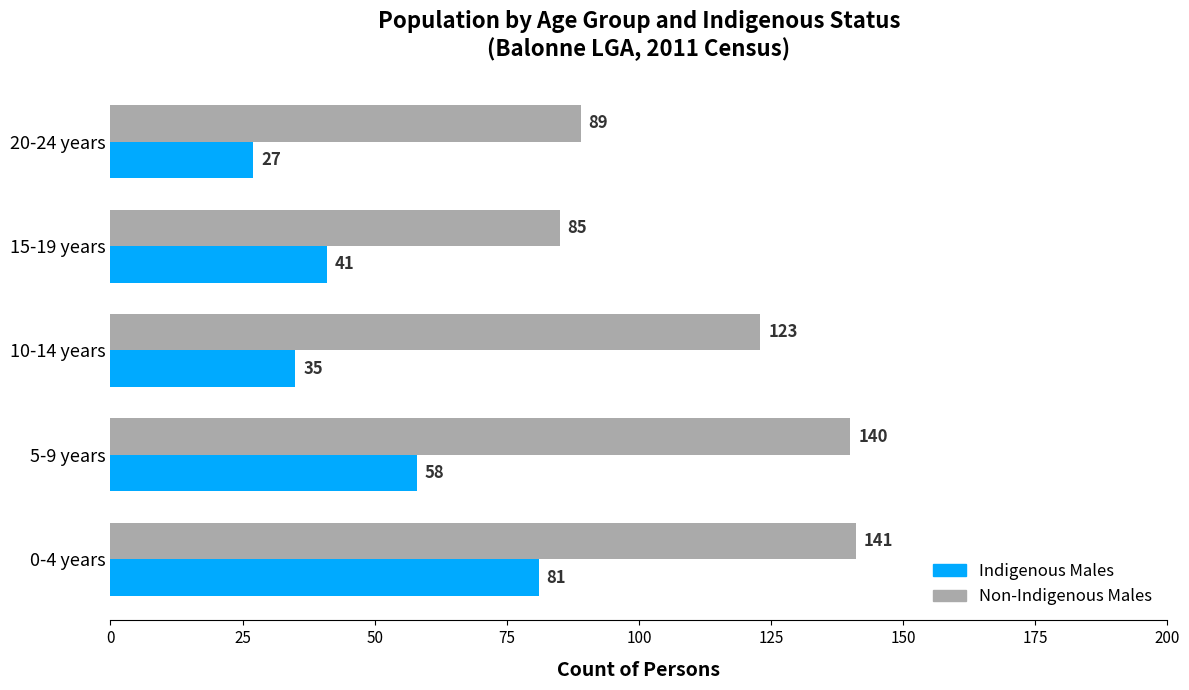

List the labels in order of Non-Indigenous Males value, smallest first.

15-19 years, 20-24 years, 10-14 years, 5-9 years, 0-4 years